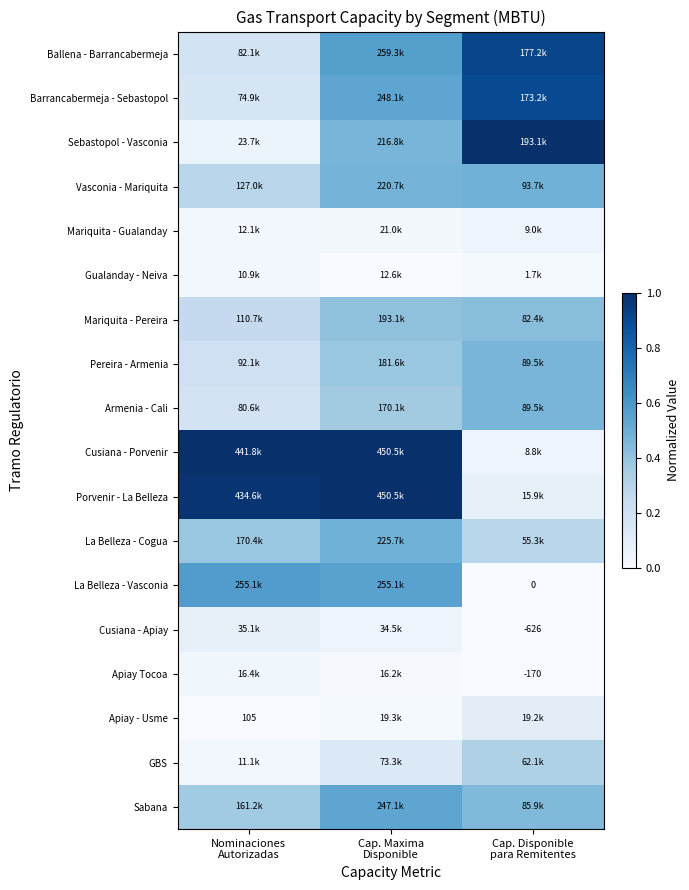

True or false: Mariquita - Pereira has a value of 0.2 at Cap. Disponible para Remitentes.

False